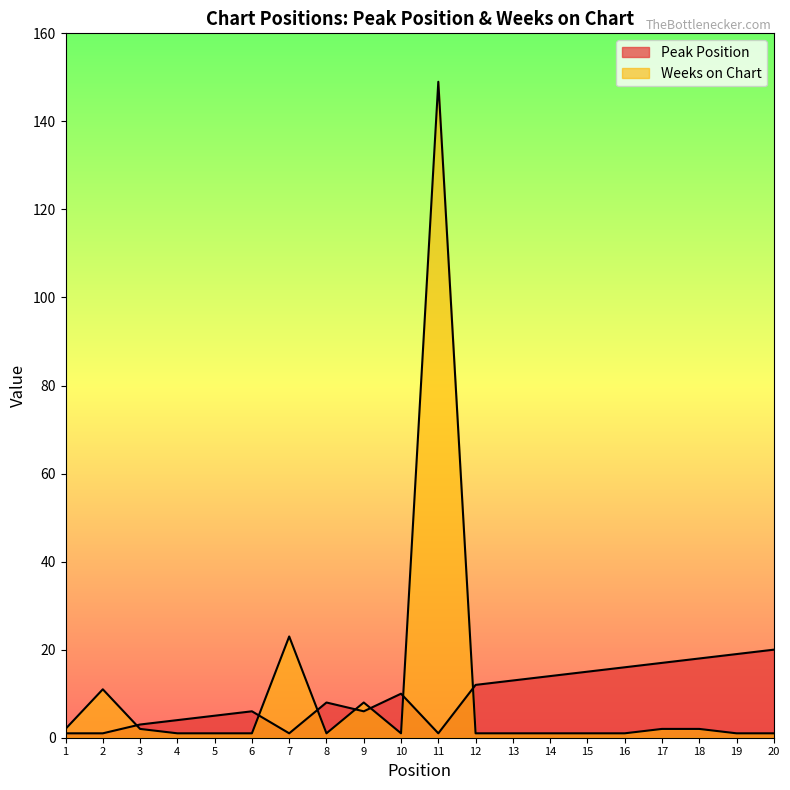

What are all the series names shown in the legend?

Peak Position, Weeks on Chart